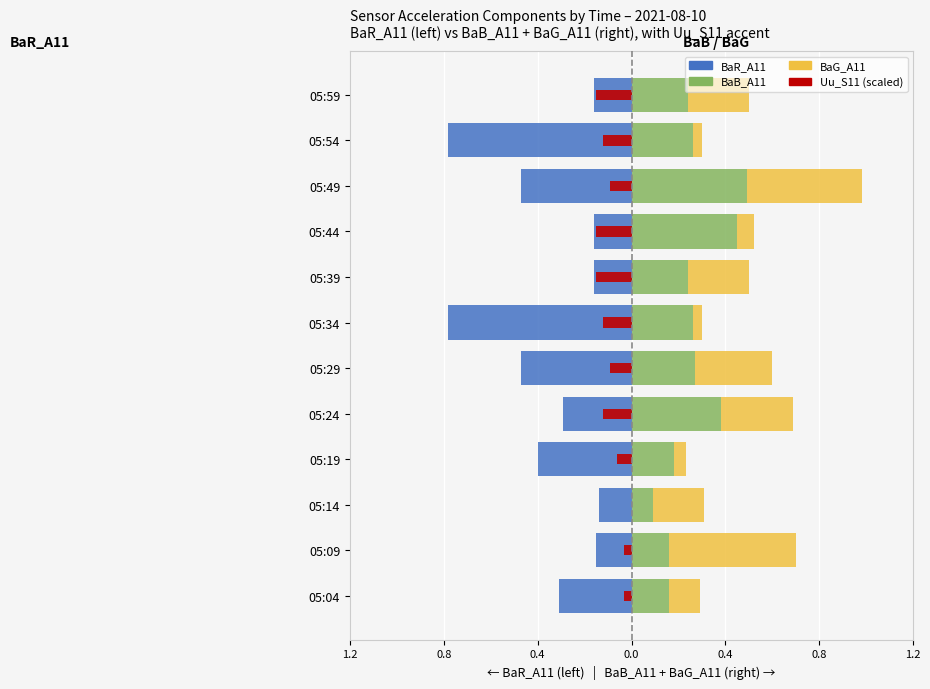

What is the difference between the highest and lowest values at 05:59?

0.4